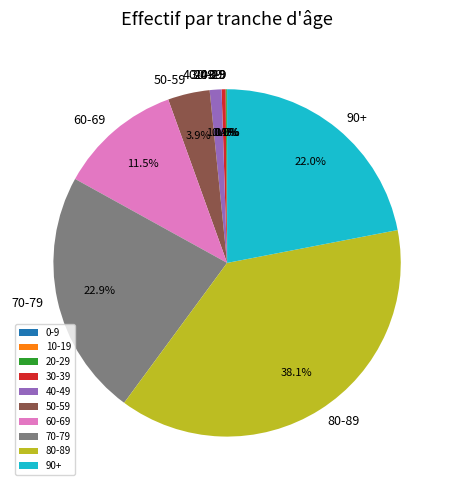

What is the ratio of the value at 70-79 to the value at 80-89?

0.6